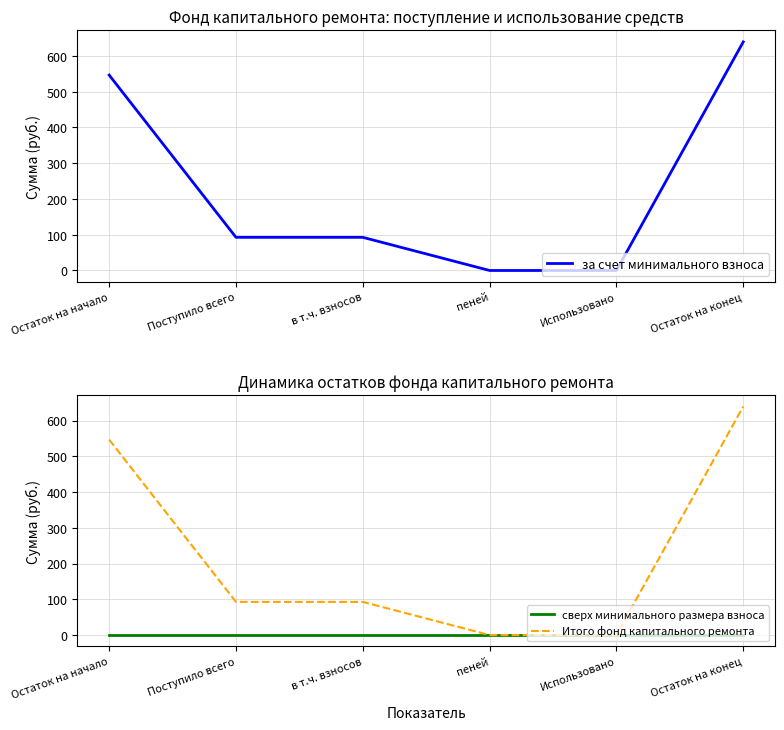

What position from the right is Использовано?

2